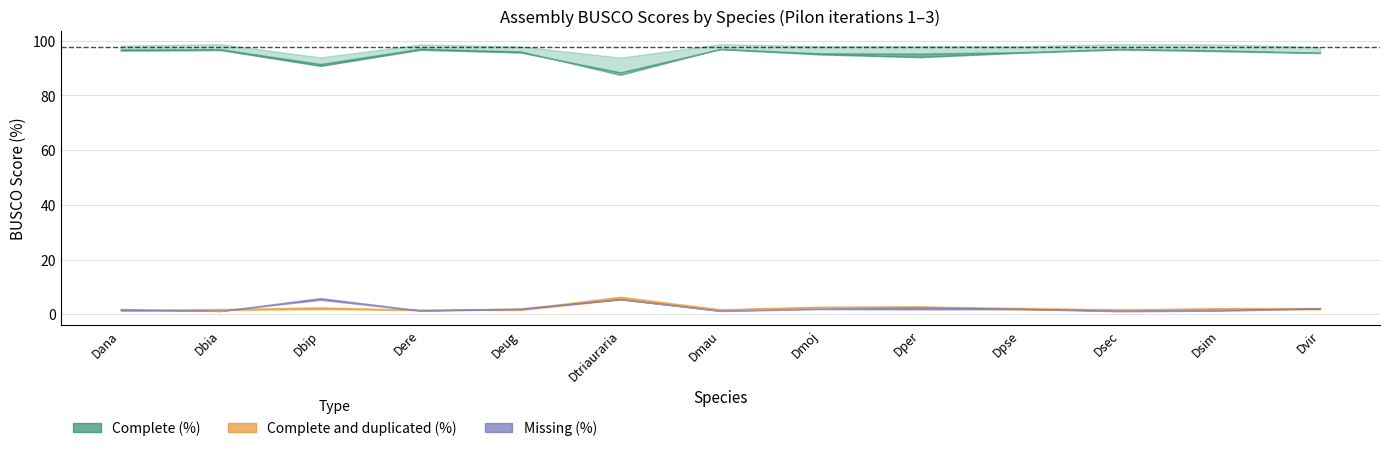

At which category is the sum across all series the highest?

Dmau